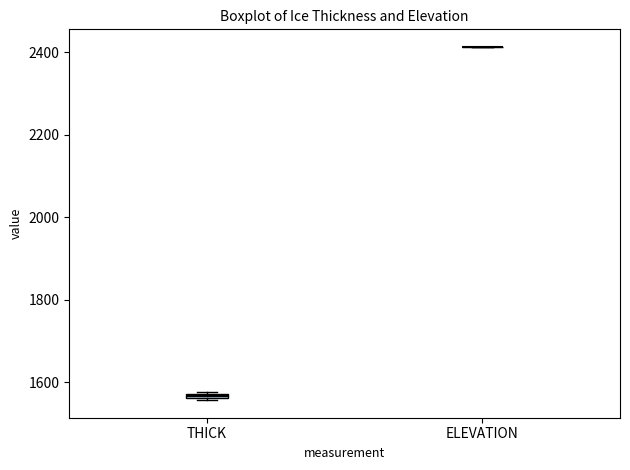

Where is the lower edge of the box for THICK on the y-axis? The values are not printed on the chart, so give them approximately, as read against the axis.

1560